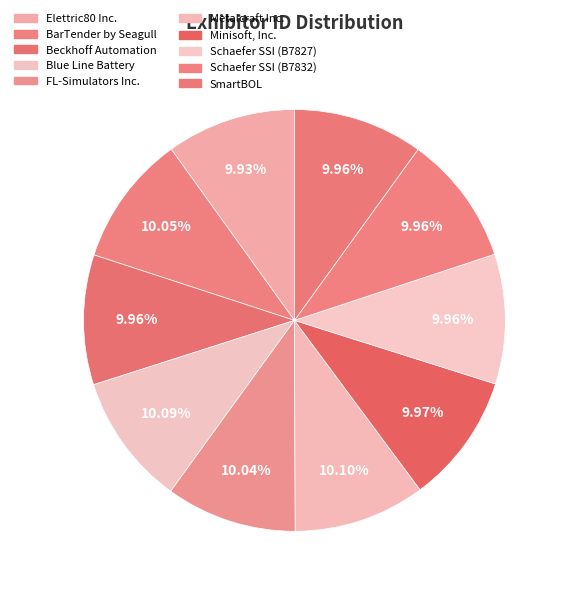

What is the total percentage of Beckhoff Automation and SmartBOL?

19.9%